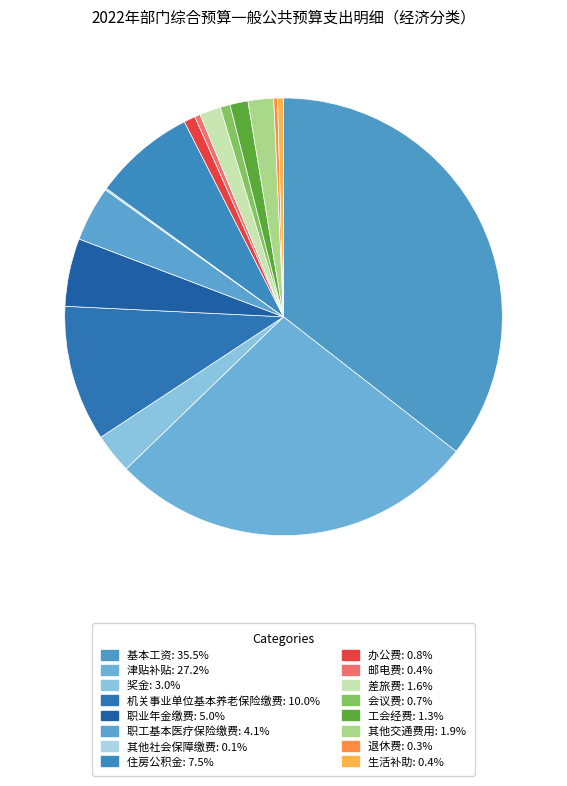

Count the number of slices in the pie.

16